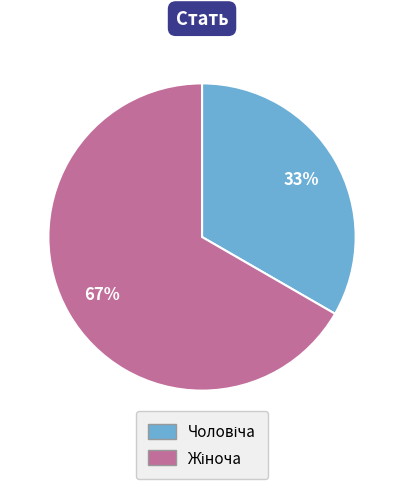

To the nearest percent, what is the average slice percentage?

50%